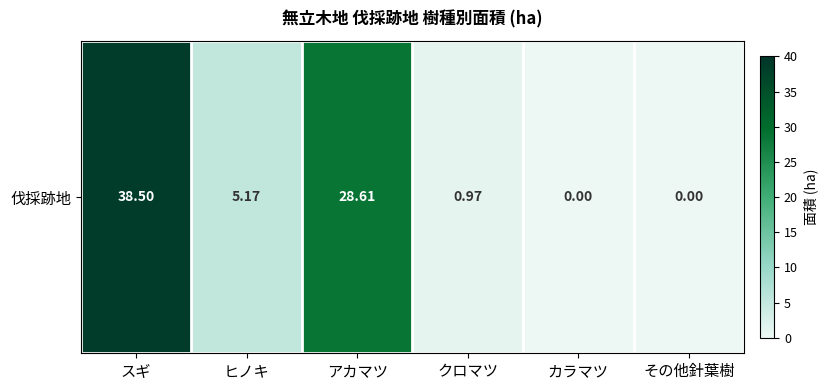

The chart shows a value of 11.7 at その他針葉樹. True or false?

False